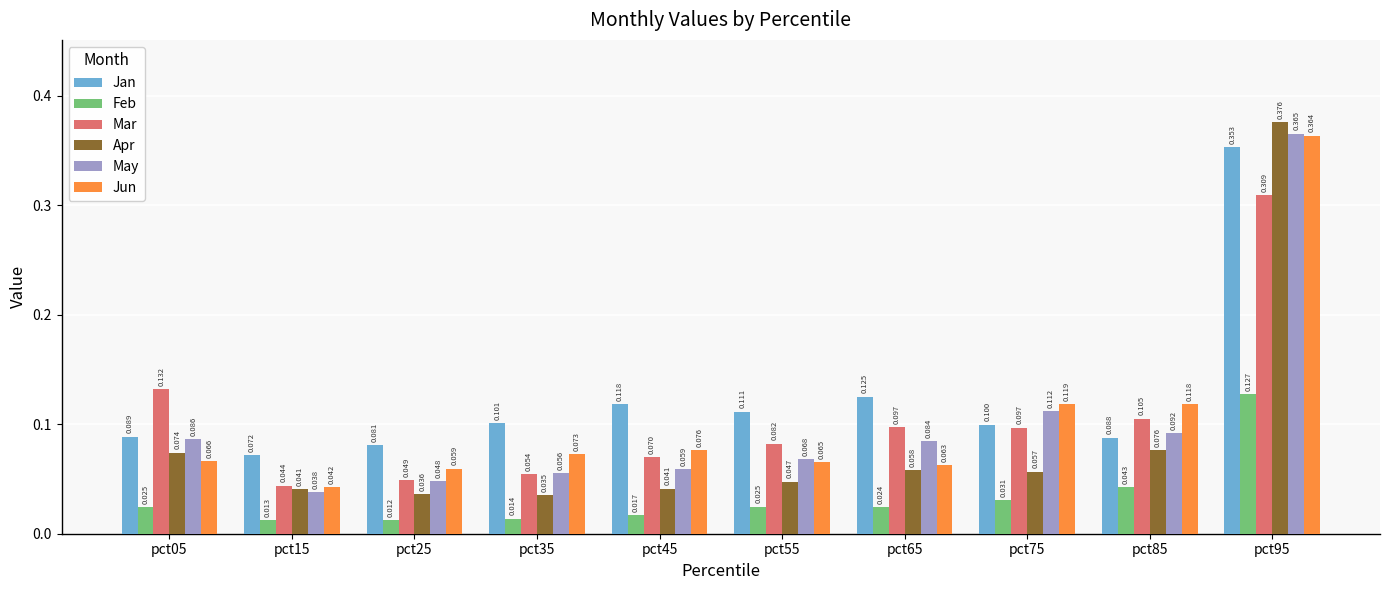

Rank the series at pct25 from lowest to highest value.

Feb, Apr, May, Mar, Jun, Jan